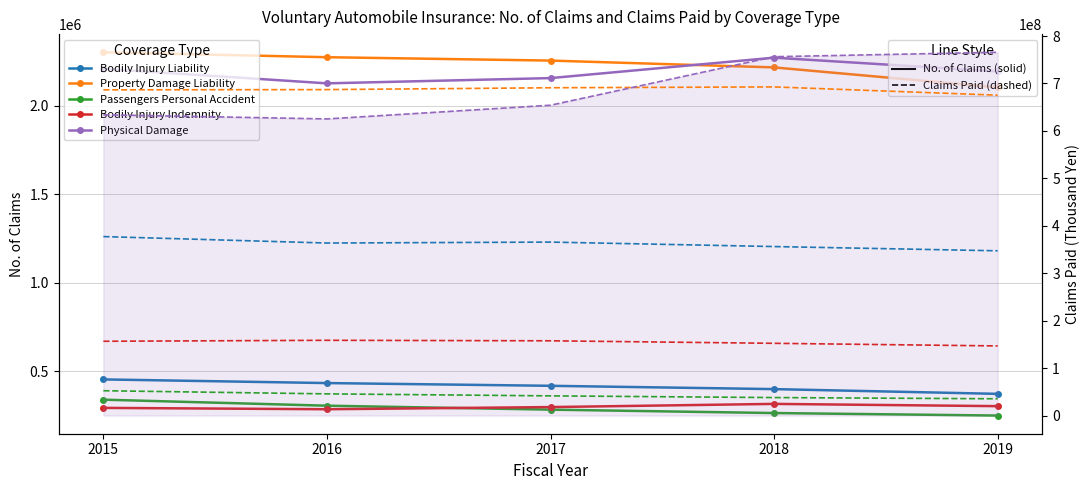

At which label is Property Damage Liability closest to 2202997?

2018